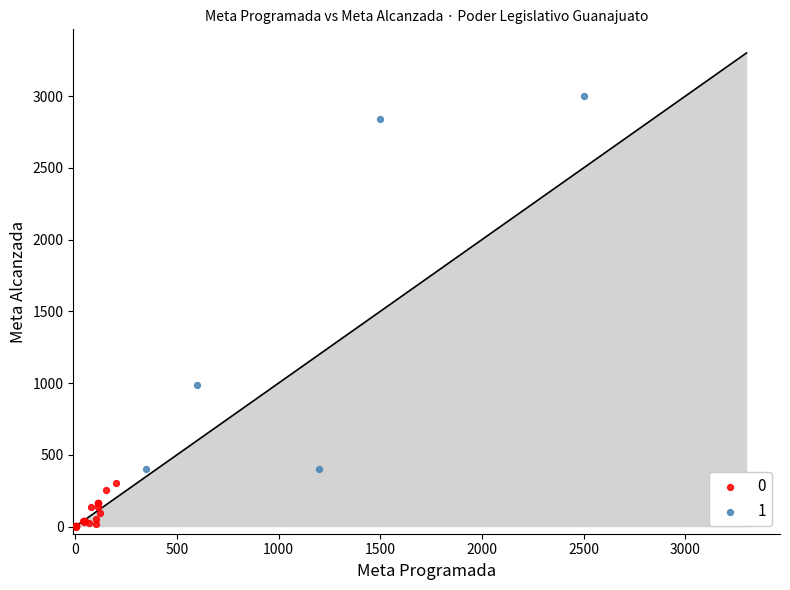

What are all the series names shown in the legend?

0, 1